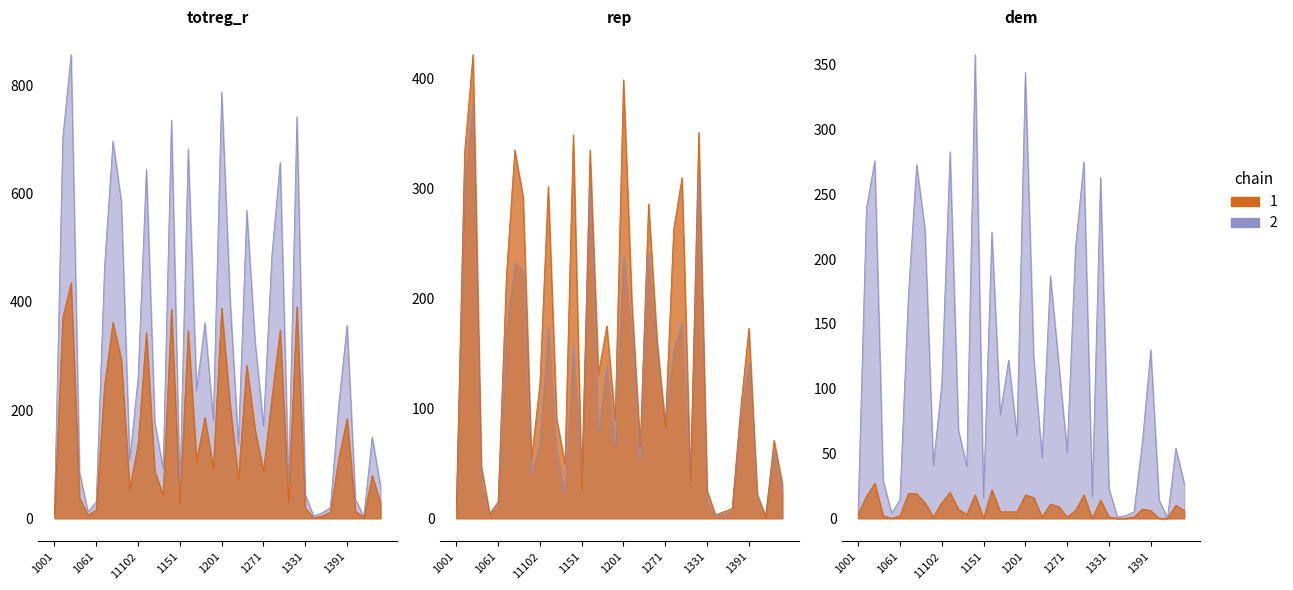

True or false: dem has a value of 135 at 1171.

False